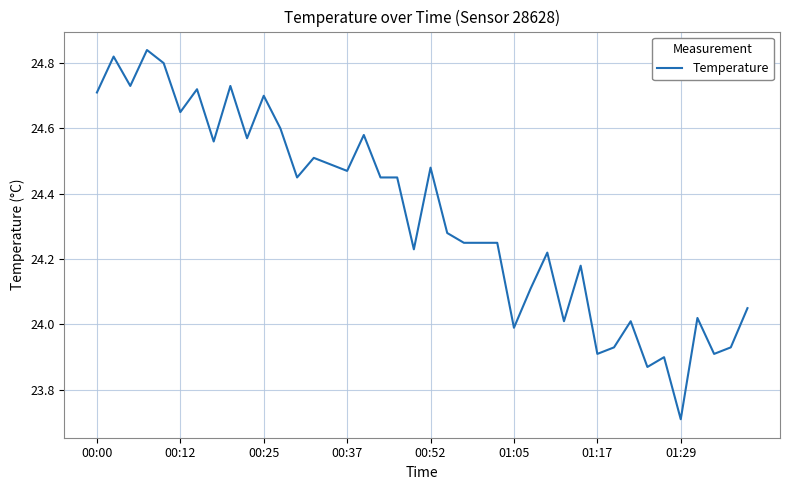

What is the smallest value displayed?

23.7